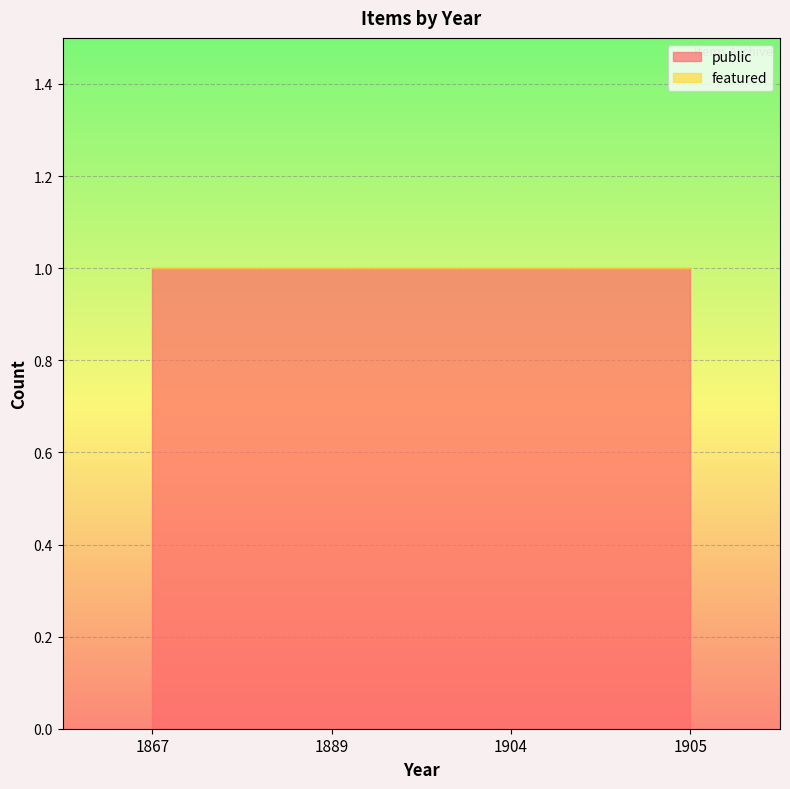

At which label is public closest to 1?

1867